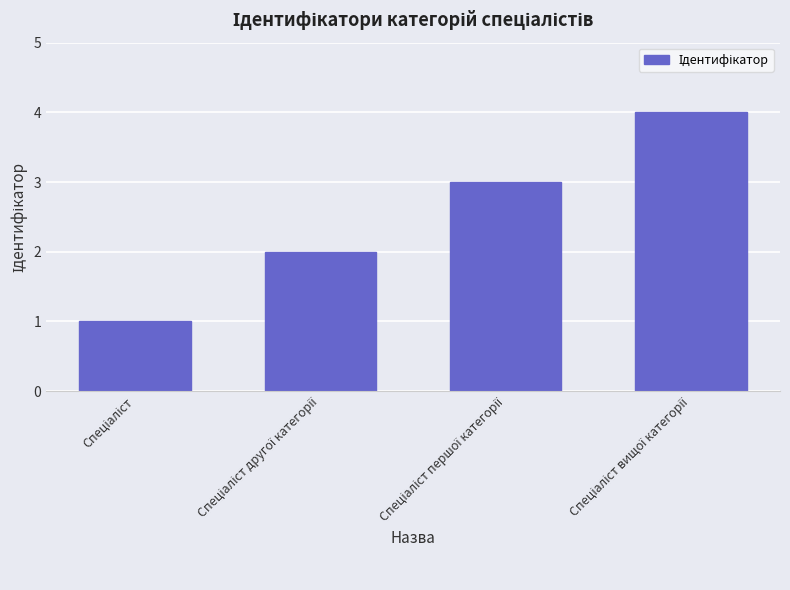

What is the smallest value displayed?

1